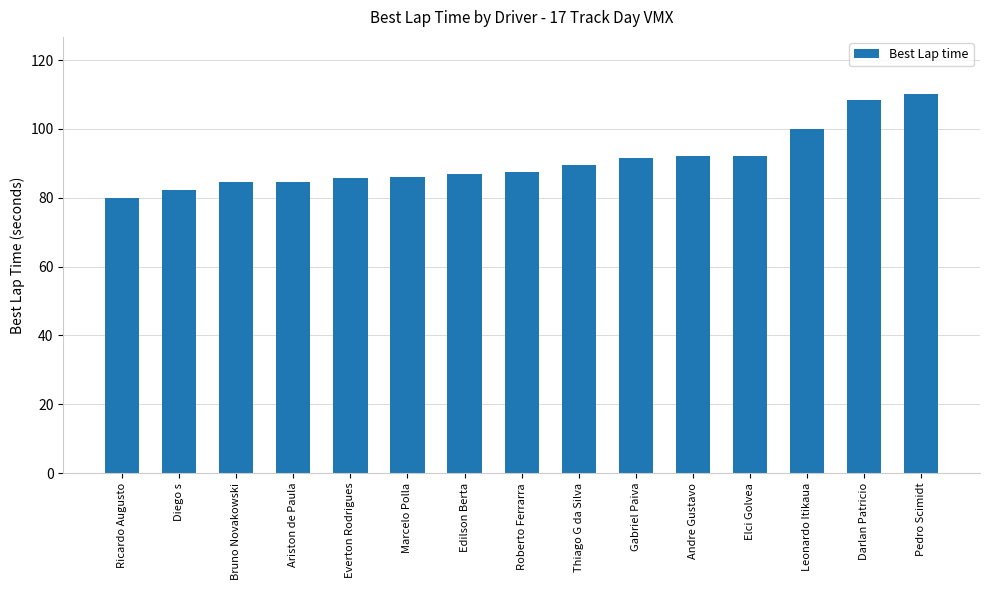

How many series are shown in this chart?

1